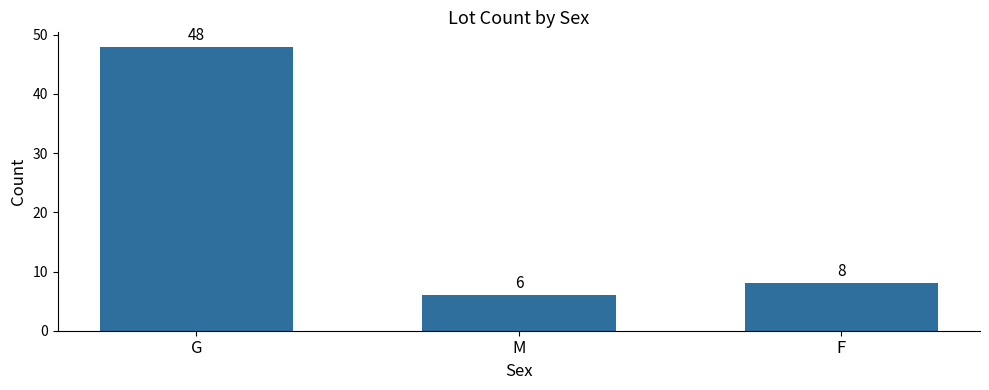

List the labels in order of value, smallest first.

M, F, G